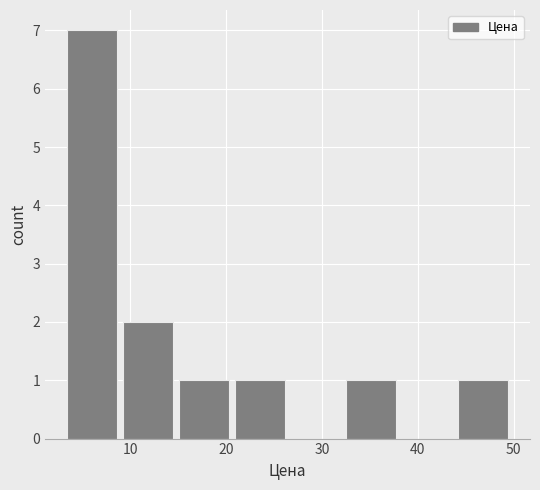

How tall is the bar that spans 15 to 21 on the x-axis? Neither the bar edges nor the heights are printed on the chart, so give them approximately, as read against the axes.

1